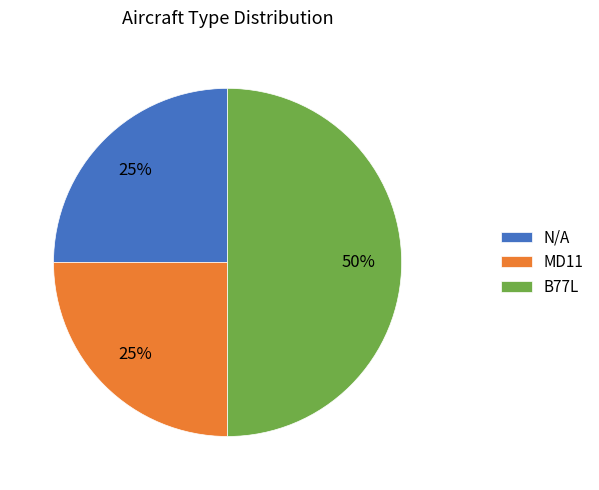

Which slice is the largest?

B77L